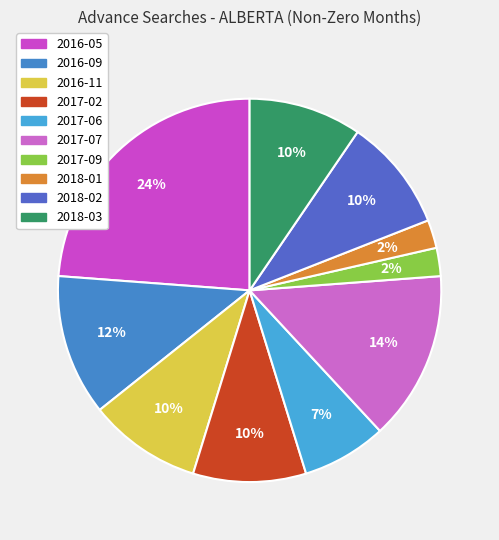

Count the number of slices in the pie.

10